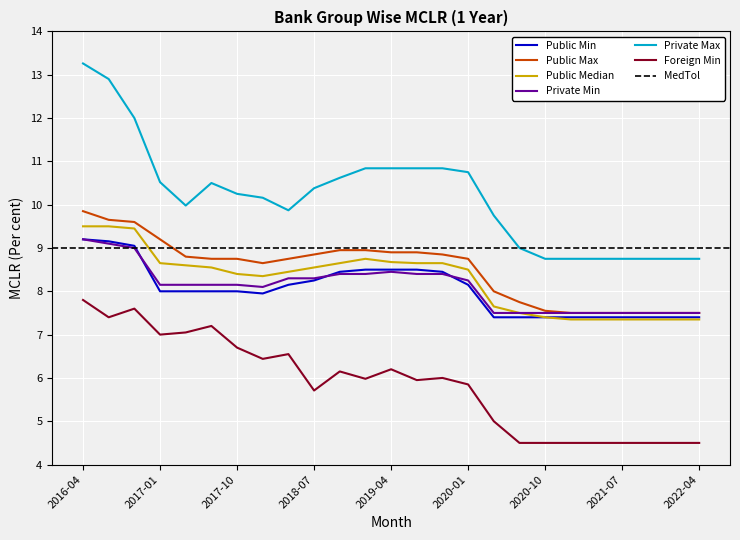

What is the lowest value of the Public Max series?

7.5